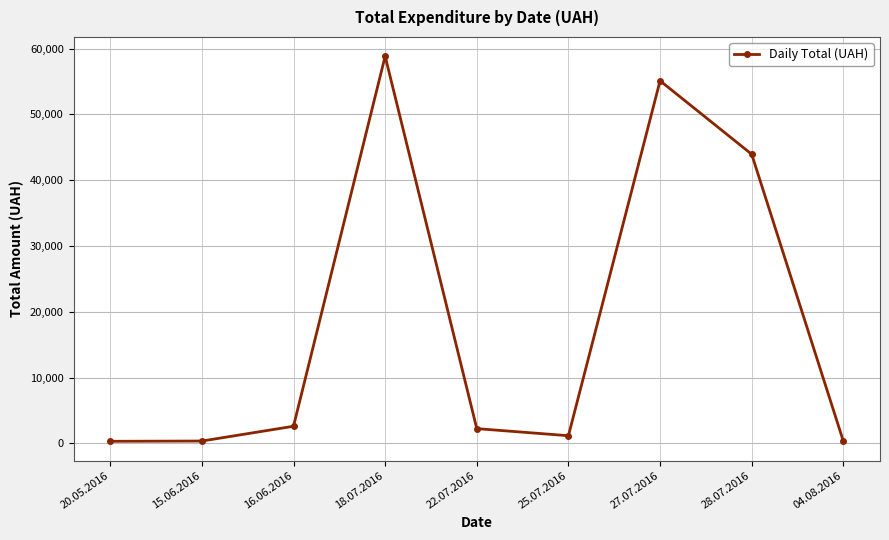

At which category does the chart reach its peak across all series?

18.07.2016